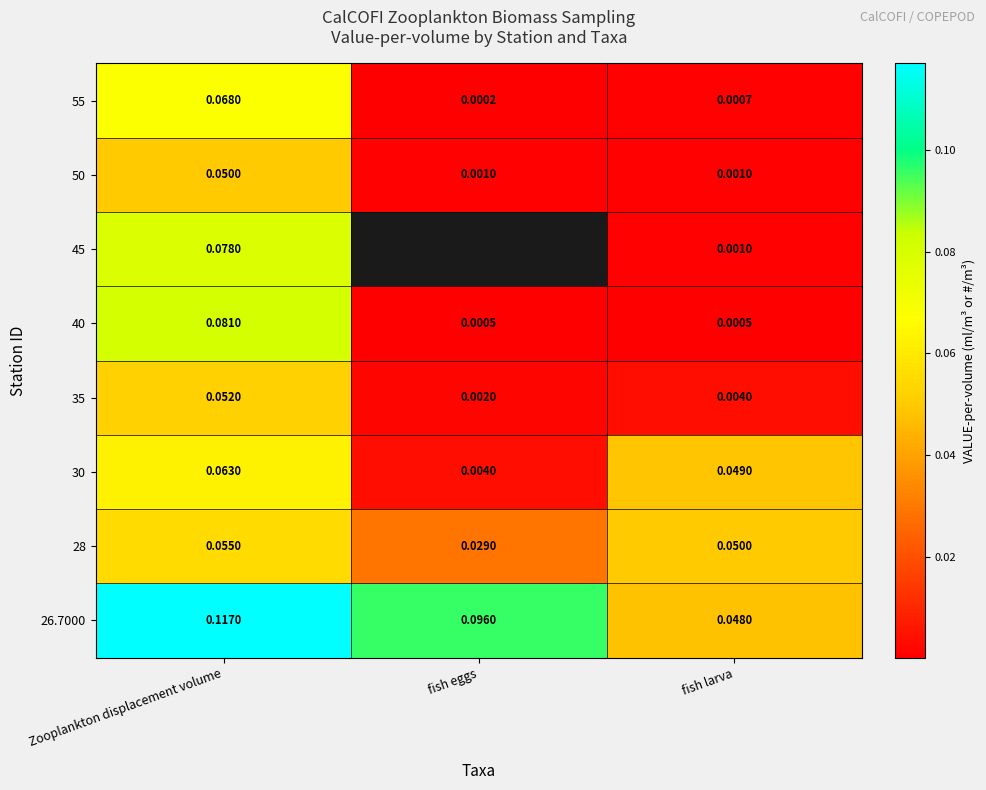

At which category is the sum across all series the highest?

Zooplankton displacement volume